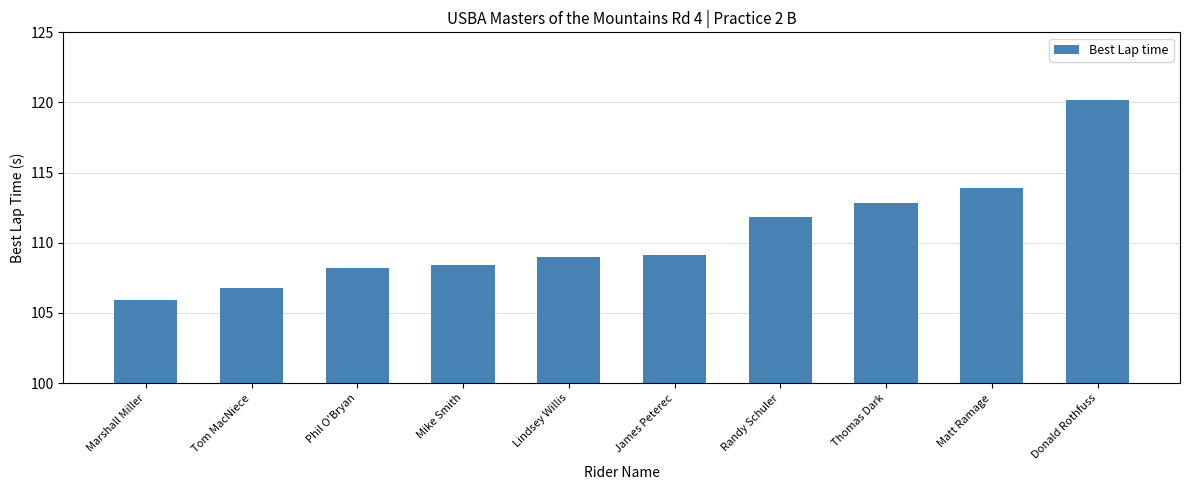

What is the change in value from Marshall Miller to Lindsey Willis?

+3.1